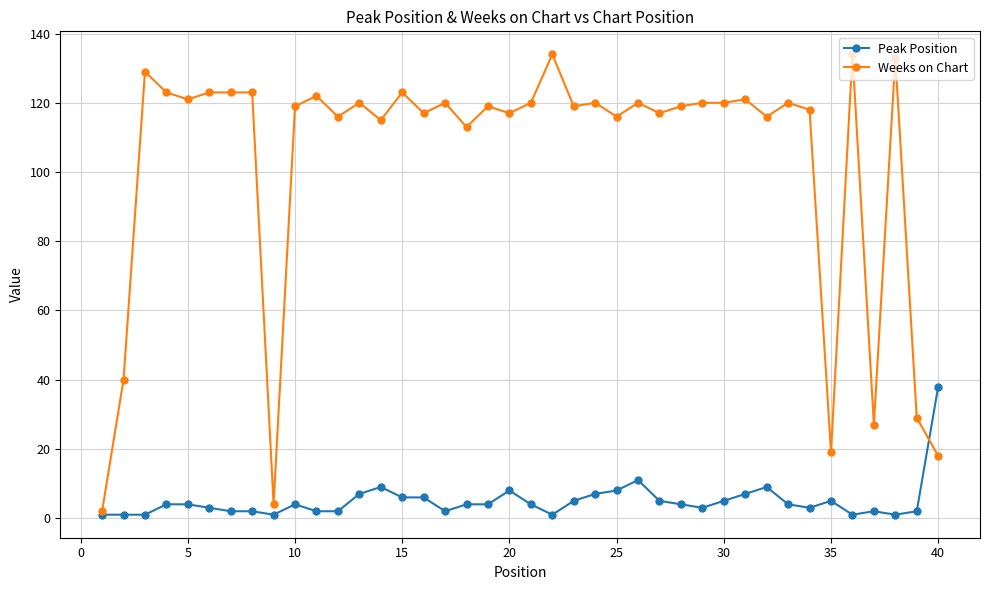

Which series has the largest total across all categories?

Weeks on Chart